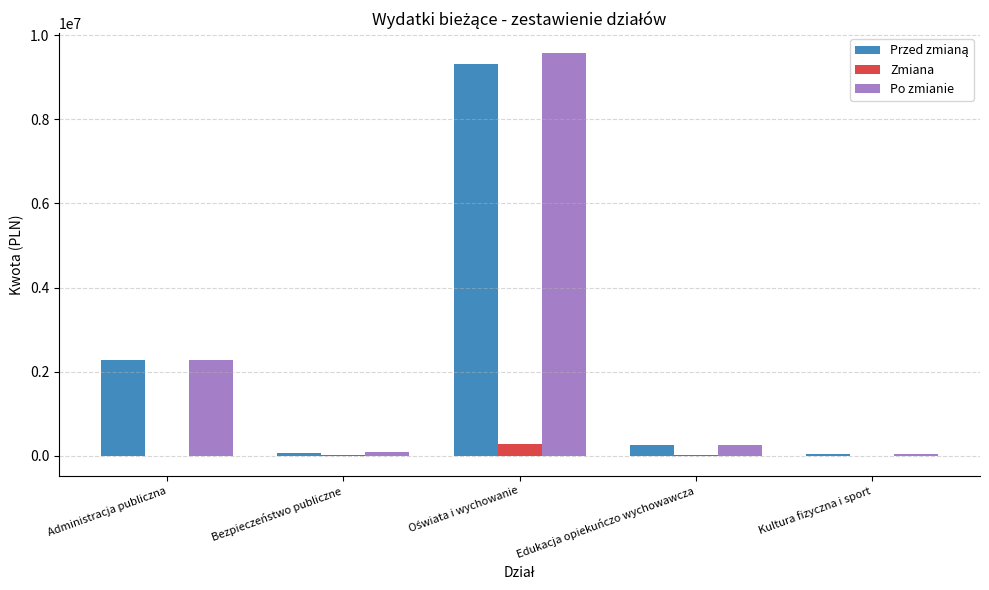

What is the maximum value for Zmiana?

267000.0